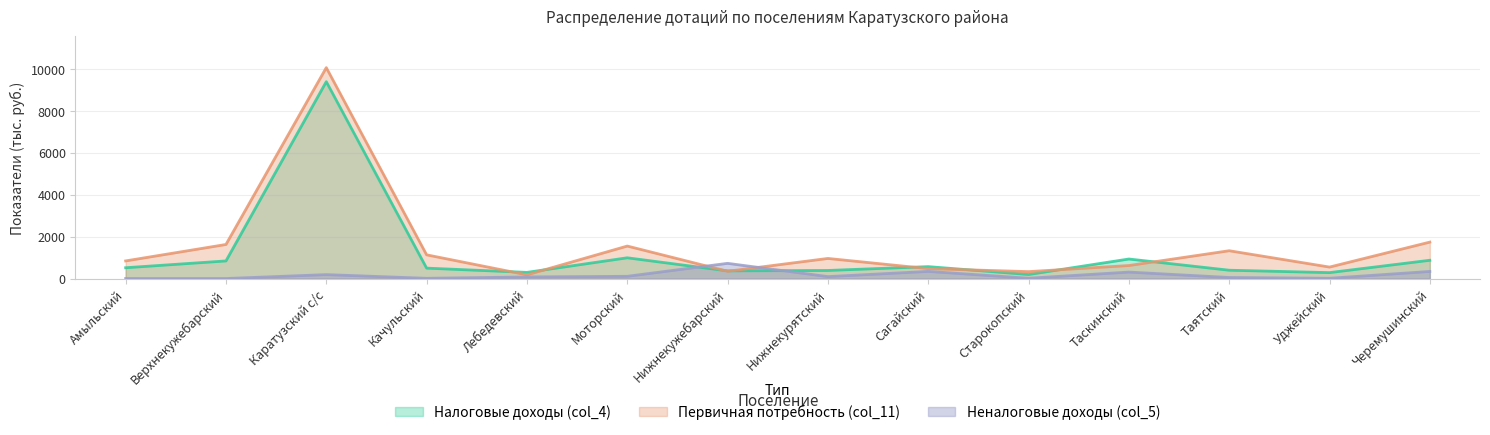

At Нижнекурятский, list the series in order from largest to smallest.

Первичная потребность (col_11), Налоговые доходы (col_4), Неналоговые доходы (col_5)